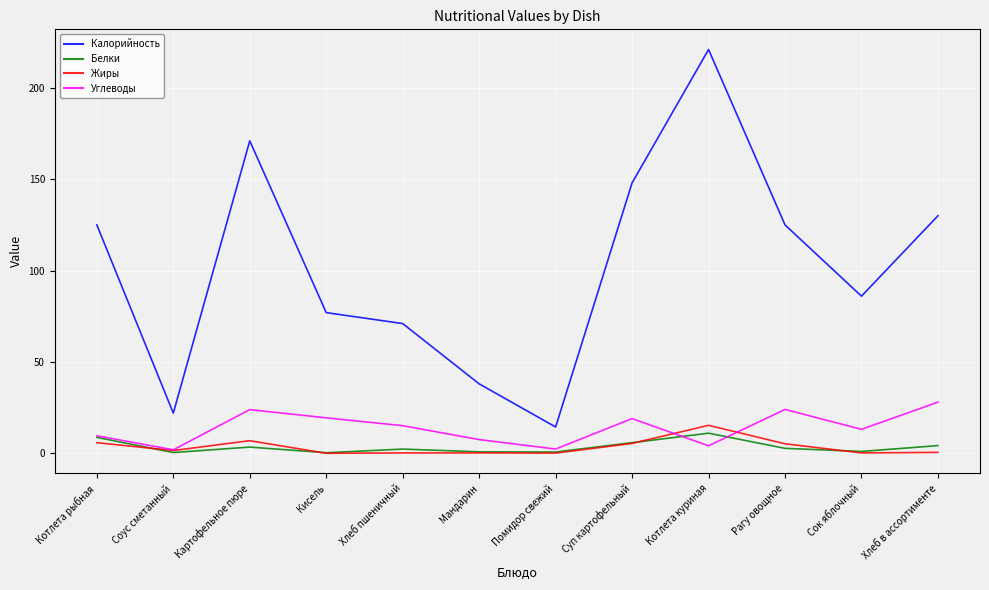

Which series has the widest spread of values?

Калорийность